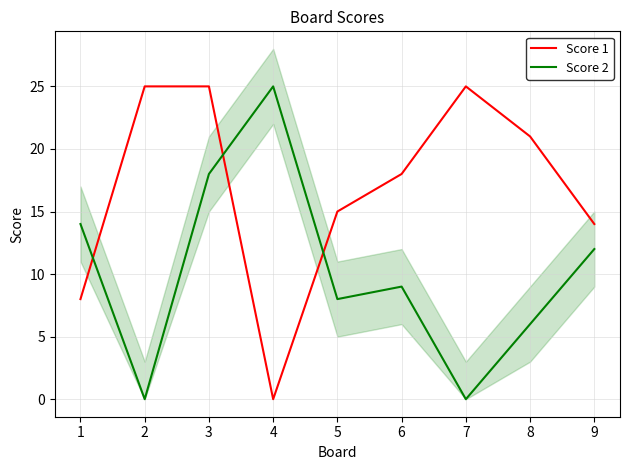

Where is the first local minimum for Score 1?

4